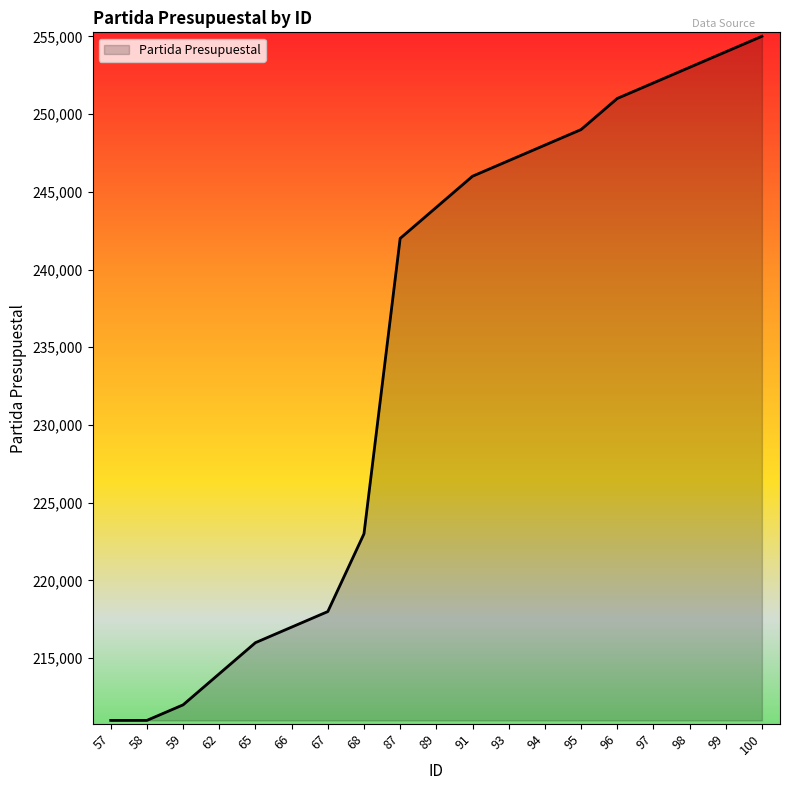

What is the difference between the values at 58 and 94?

36999